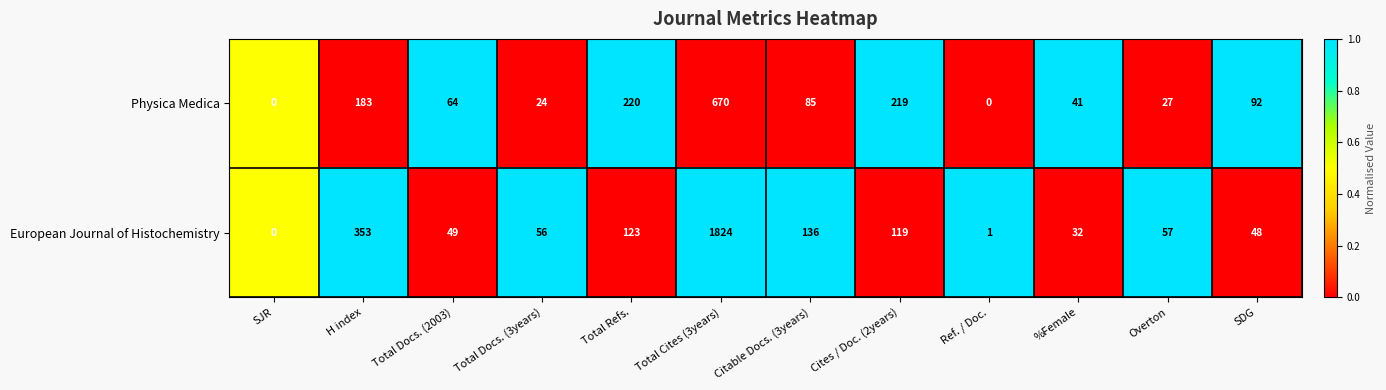

Is it true that Physica Medica equals 17 at %Female?

False